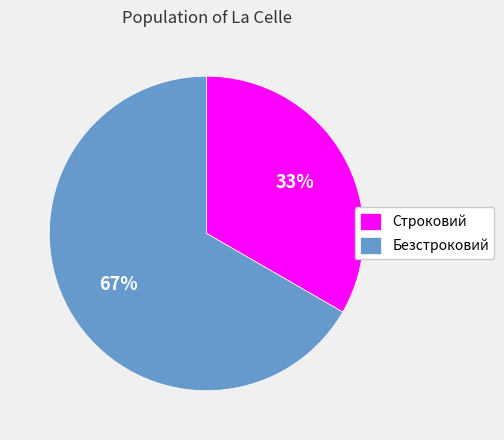

To the nearest percent, what portion does Безстроковий represent?

67%